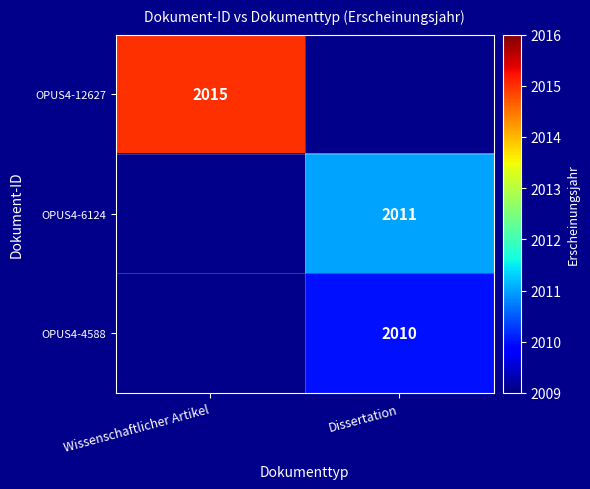

The value of OPUS4-4588 at Dissertation is 2010. True or false?

True